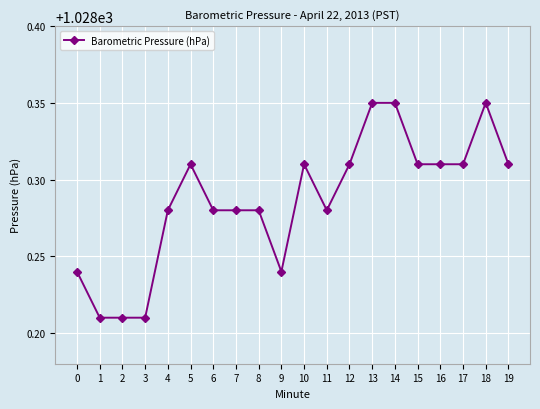

The chart shows a value of 1577.2 at 19. True or false?

False